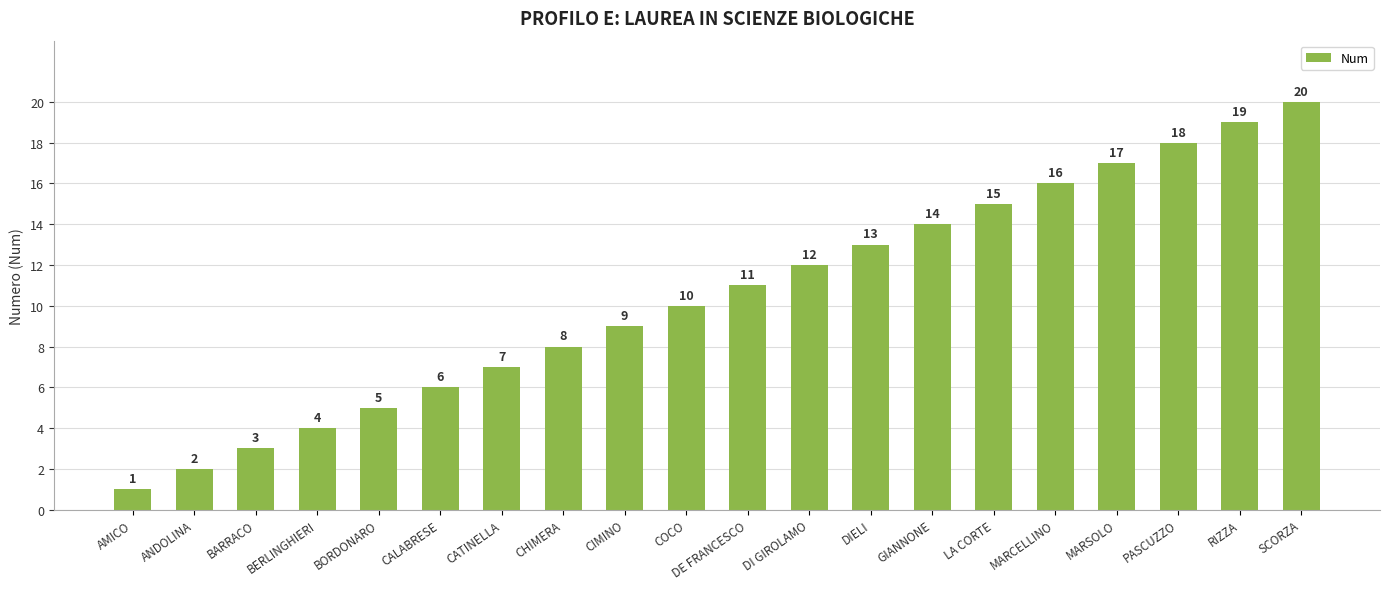

Are the bars grouped side by side (vs. stacked)?

No